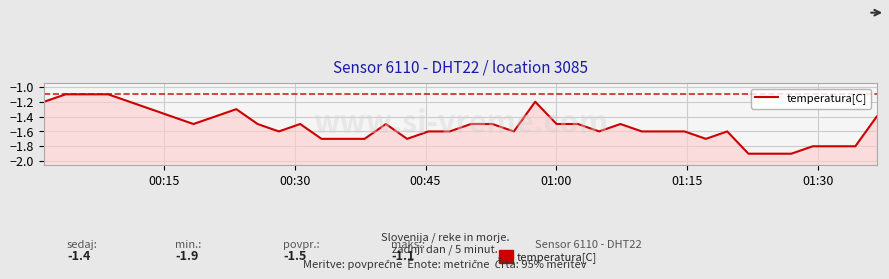

What is the greatest value displayed?

-1.1